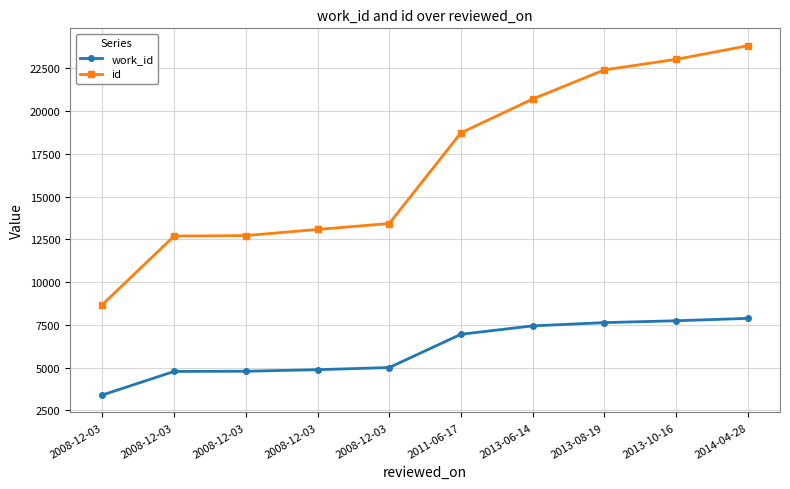

Is this an area chart (filled region under the line)?

No